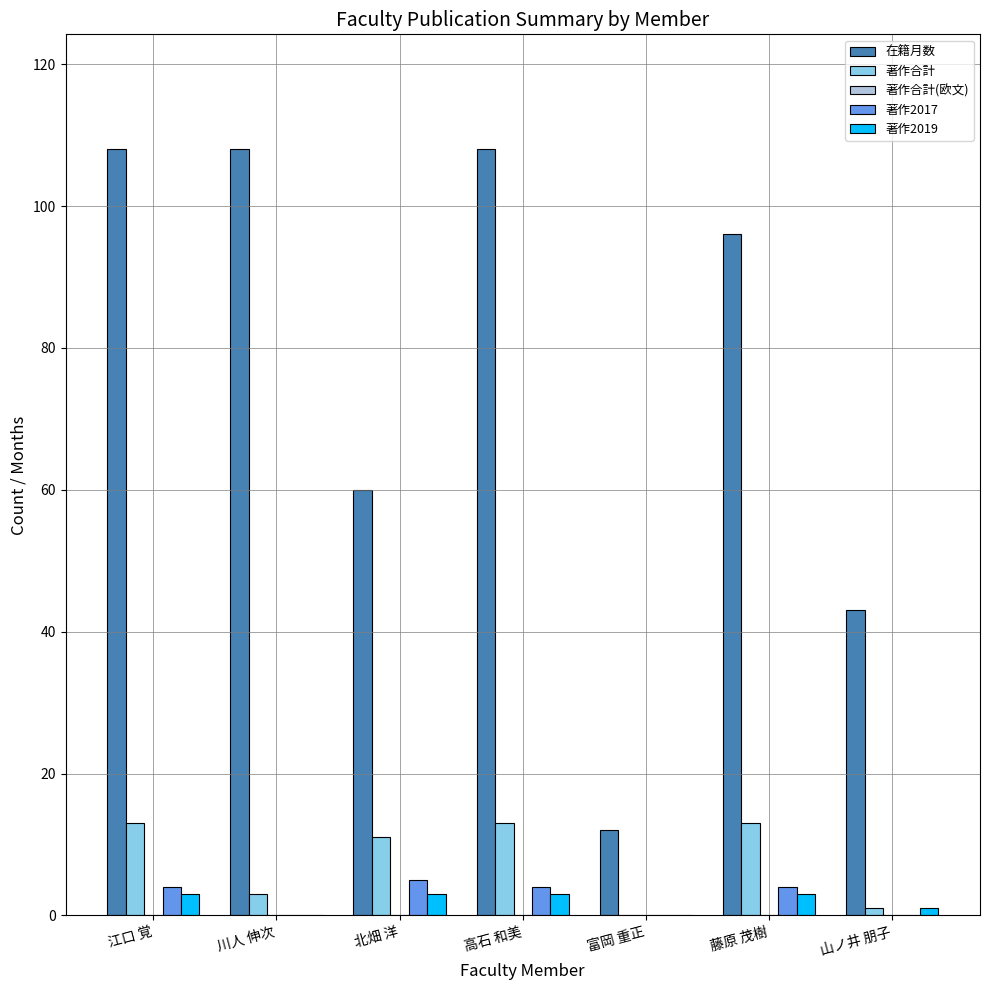

Which series has the largest total across all categories?

在籍月数